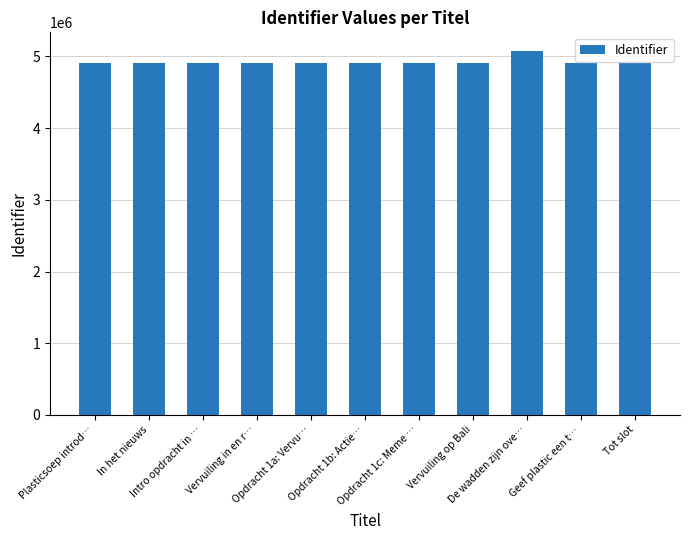

Approximately how many times larger is the value at Opdracht 1c: Meme … compared to Opdracht 1a: Vervu…?

1.0